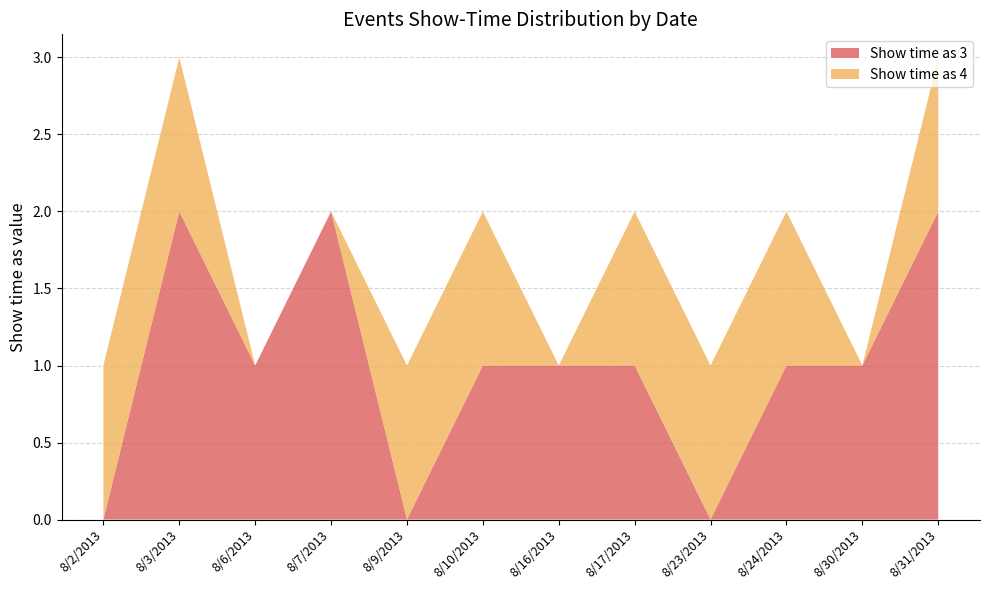

True or false: Show time as 3 has a value of 1 at 8/30/2013.

True